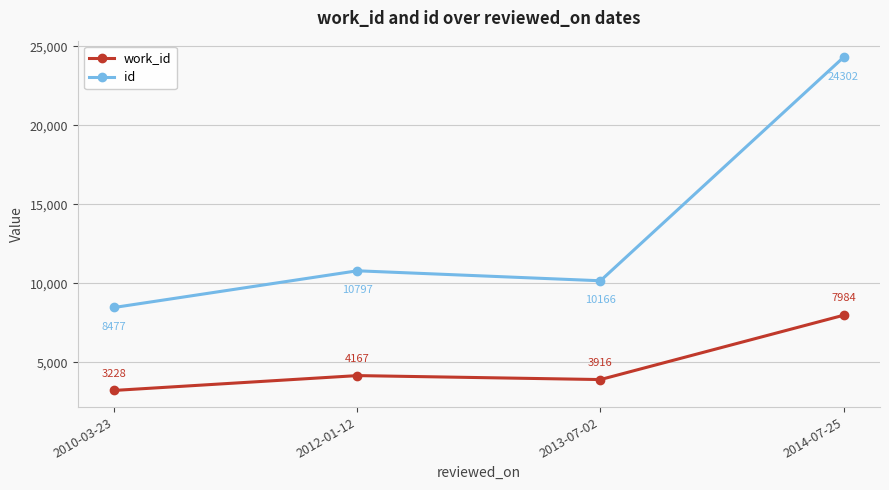

How many lines are shown in the chart?

2